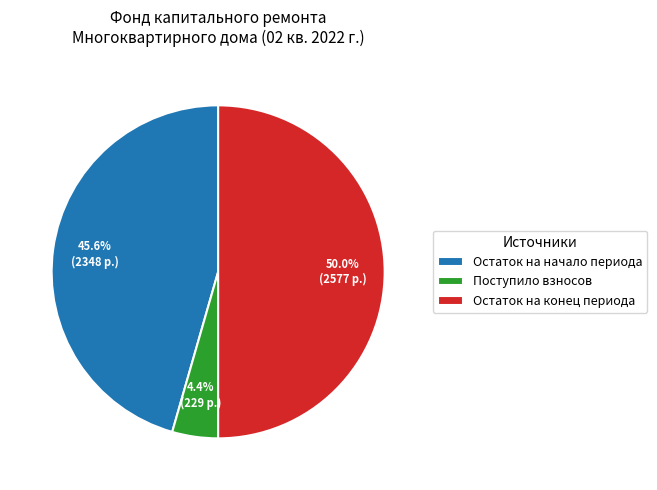

Rank the categories by value from lowest to highest.

Поступило взносов, Остаток на начало периода, Остаток на конец периода